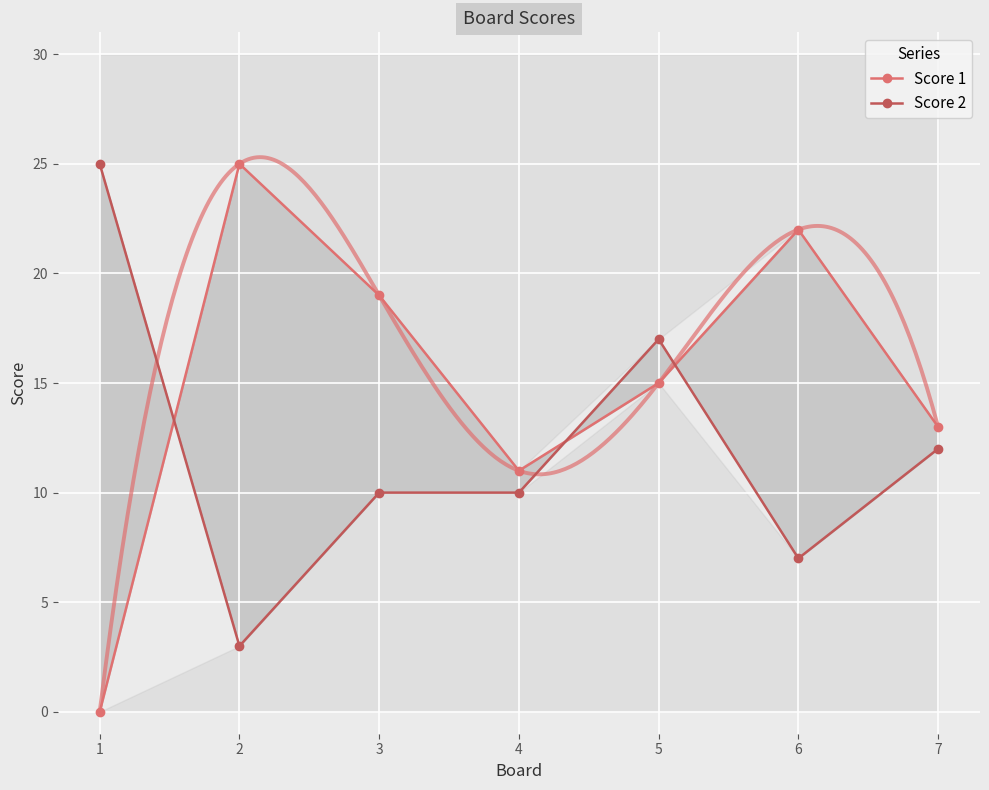

Reading right to left, list all the values displayed in this chart.

Score 1: 7=13	6=22	5=15	4=11	3=19	2=25	1=0
Score 2: 7=12	6=7	5=17	4=10	3=10	2=3	1=25